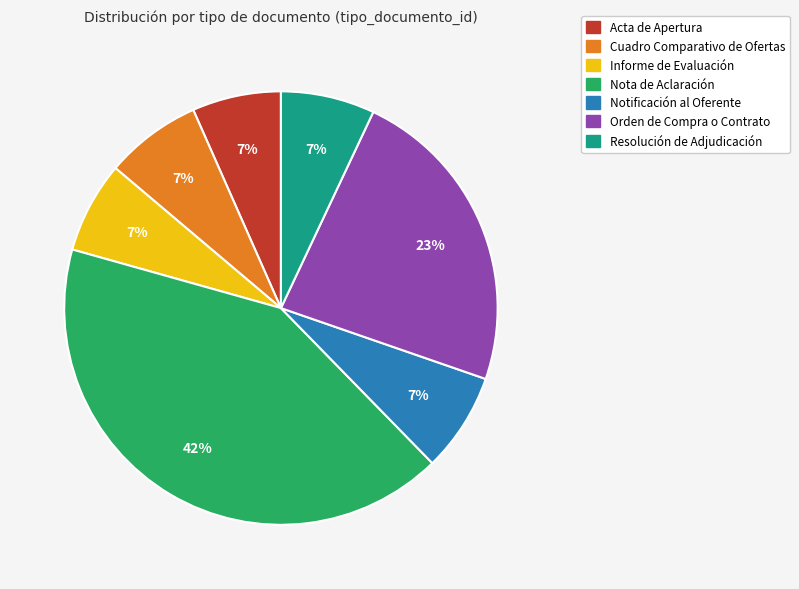

Does Acta de Apertura represent more than half of the total?

No